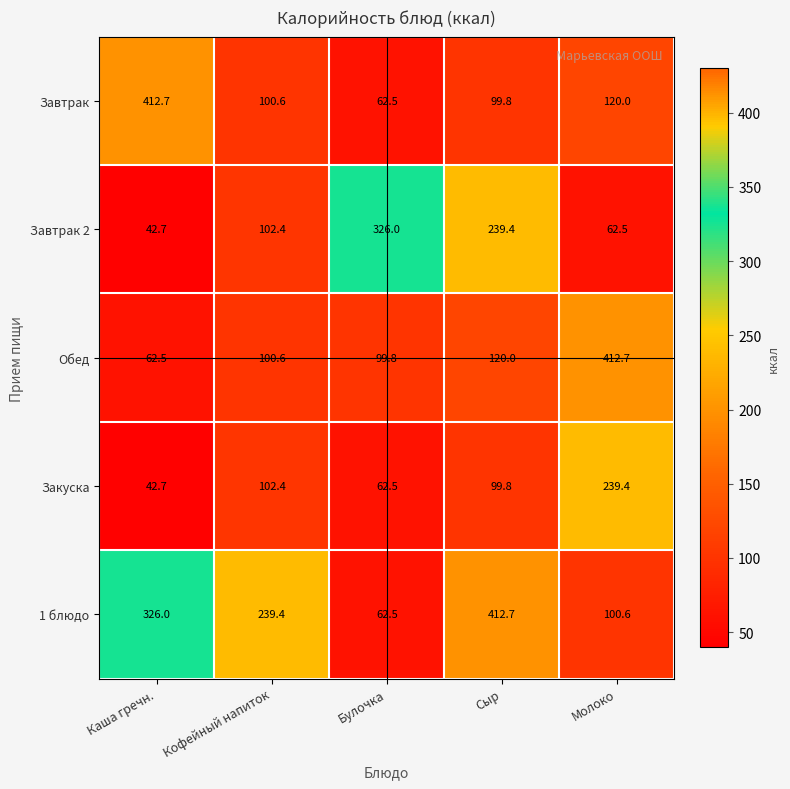

Which series has the largest total across all categories?

1 блюдо